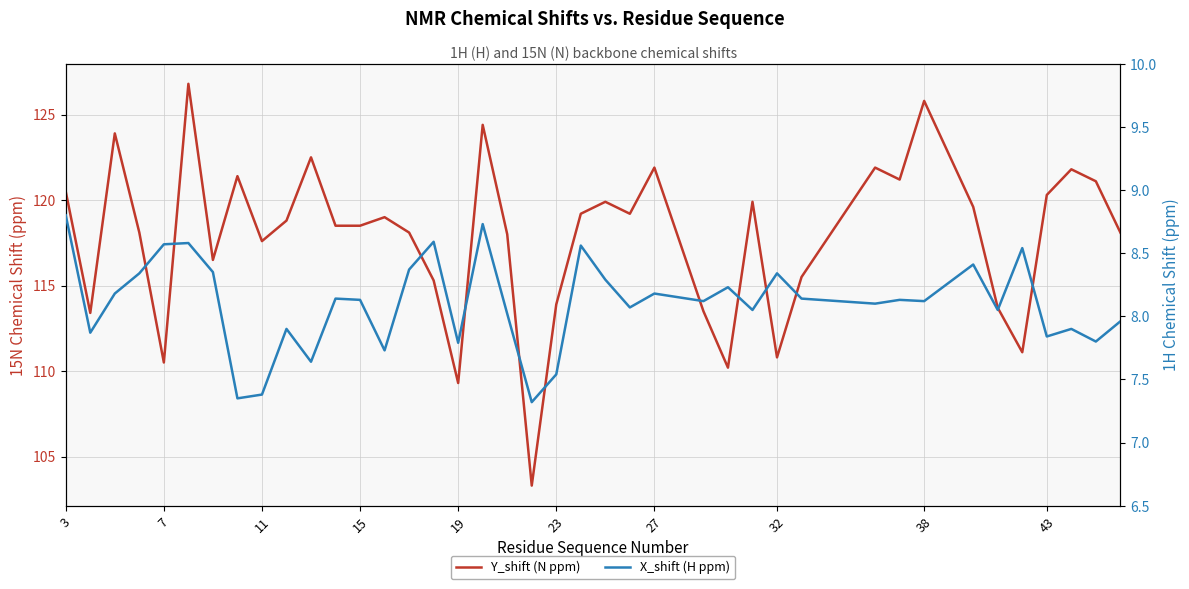

Which series has the largest total across all categories?

Y_shift (N ppm)